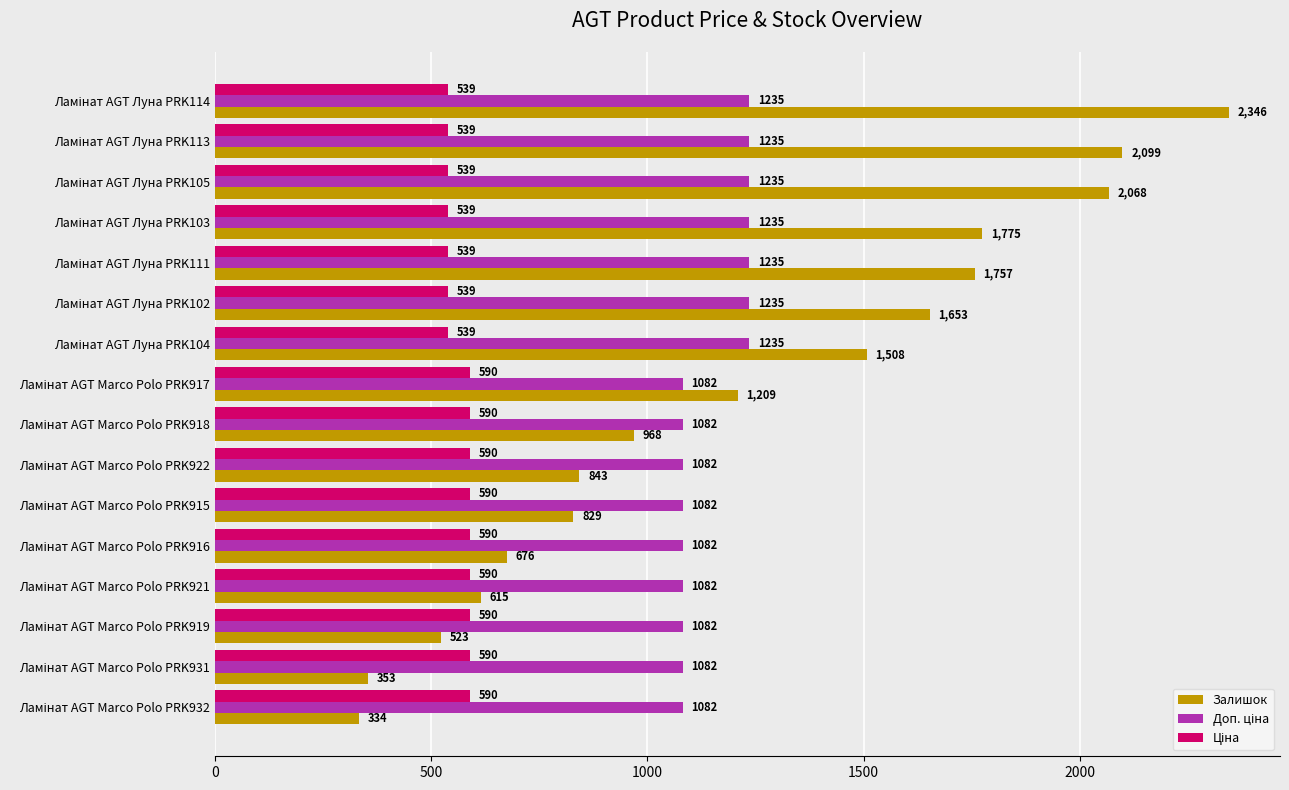

What is the sum of all Залишок values?

19556.0